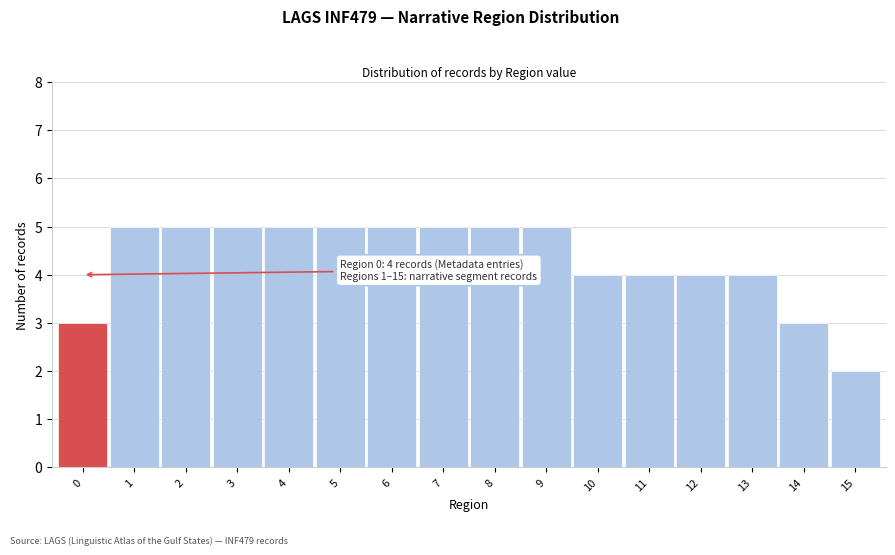

Reading left to right, what are all the values shown in this chart?

3	5	5	5	5	5	5	5	5	5	4	4	4	4	3	2